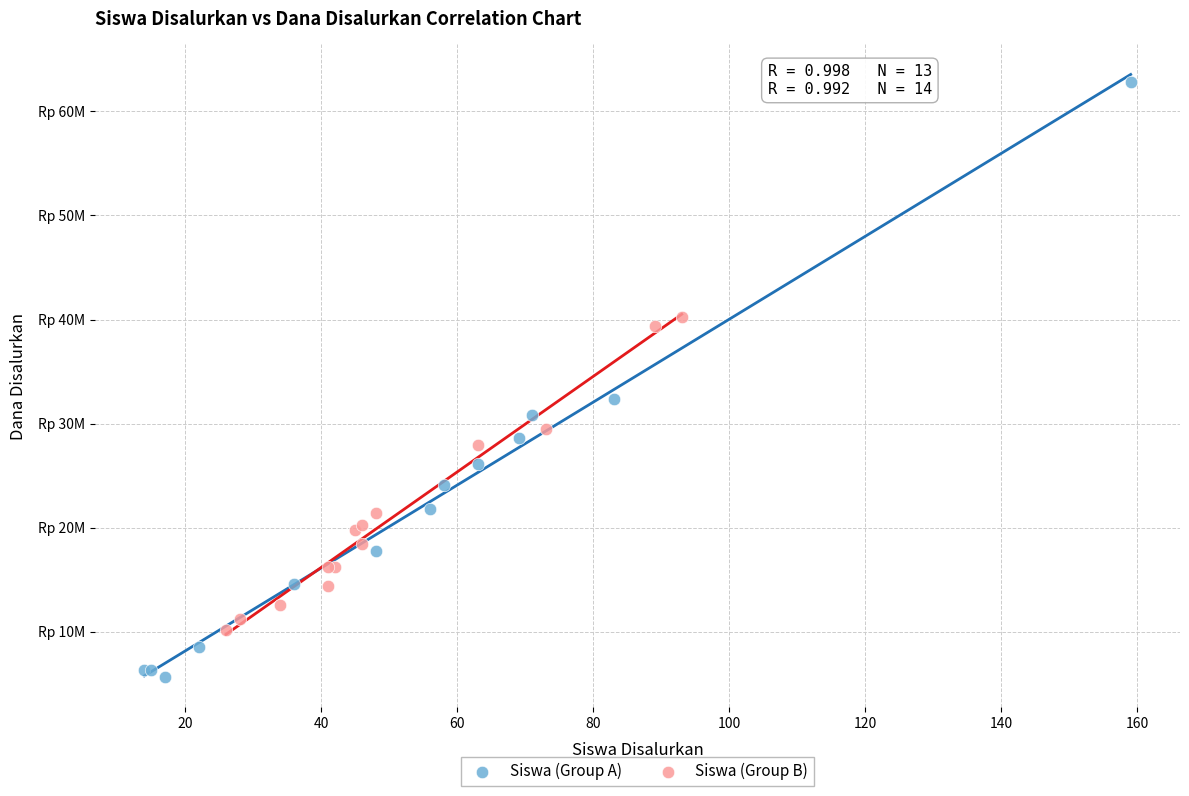

What are all the series names shown in the legend?

Siswa (Group A), Siswa (Group B)